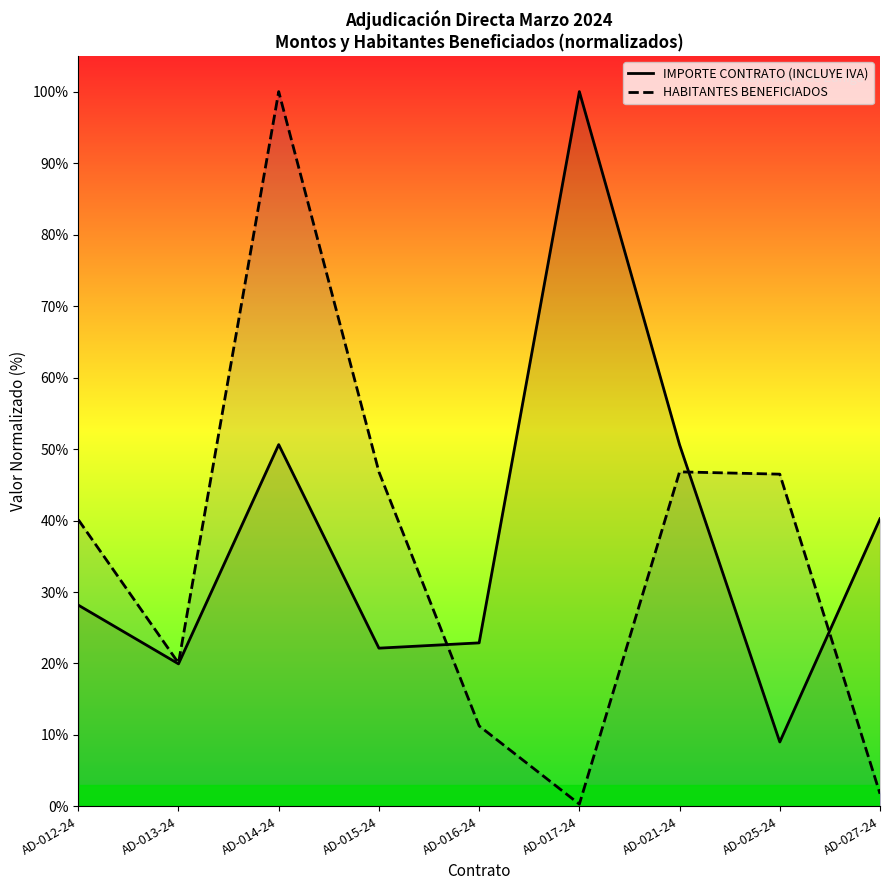

What is the average value of the HABITANTES BENEFICIADOS series?

34.8